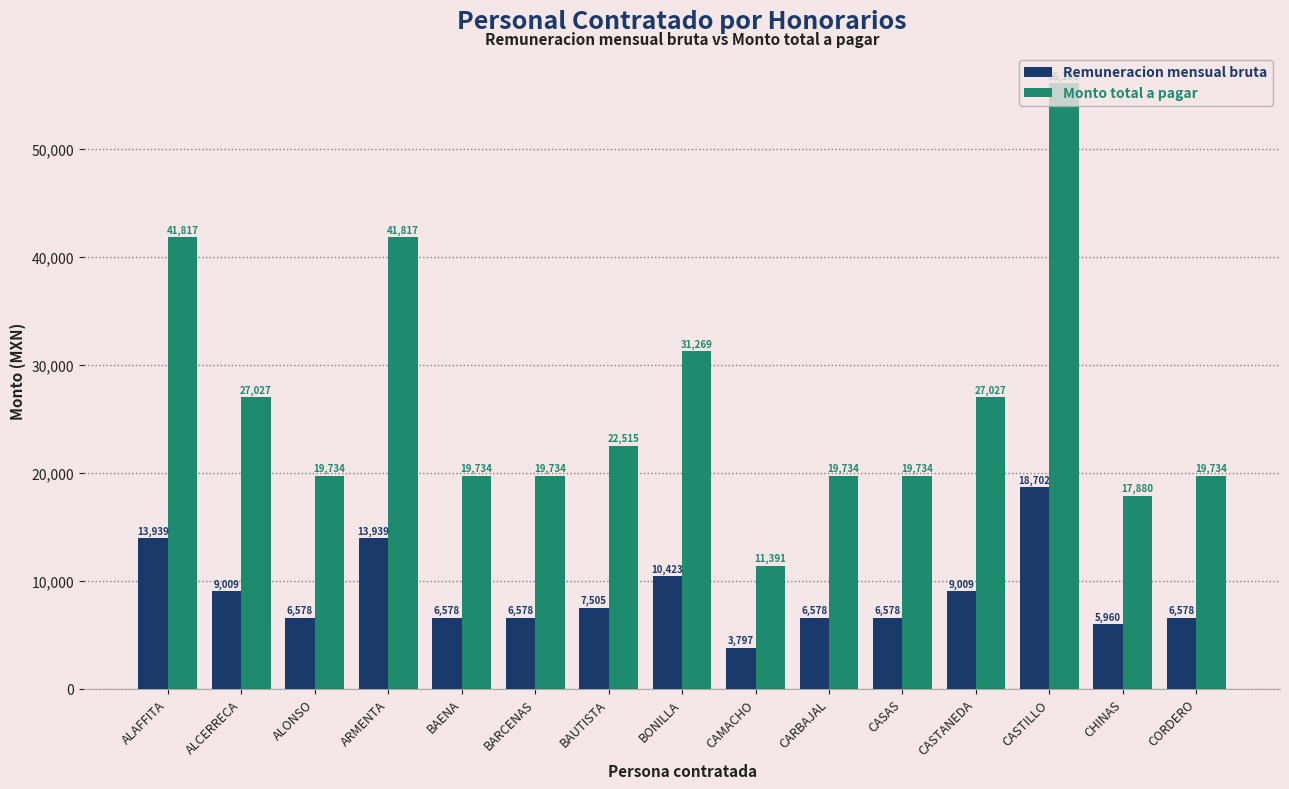

Is the value of Remuneracion mensual bruta at CARBAJAL greater than the value of Monto total a pagar at ALAFFITA?

No